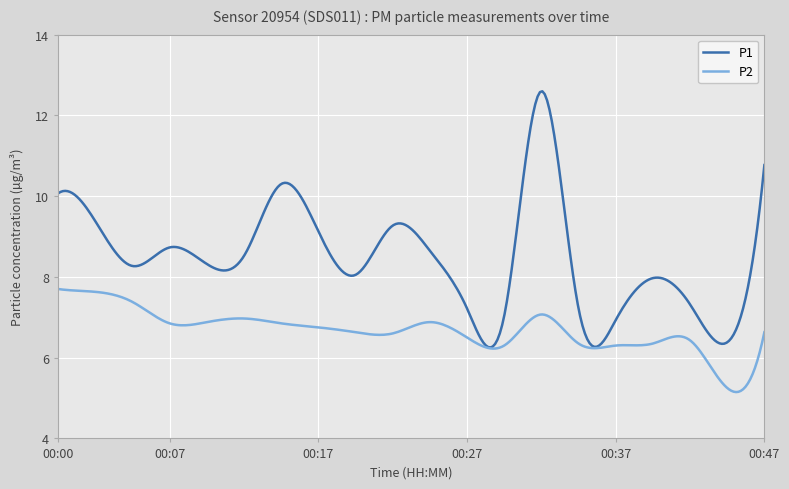

Which series has the largest total across all categories?

P1